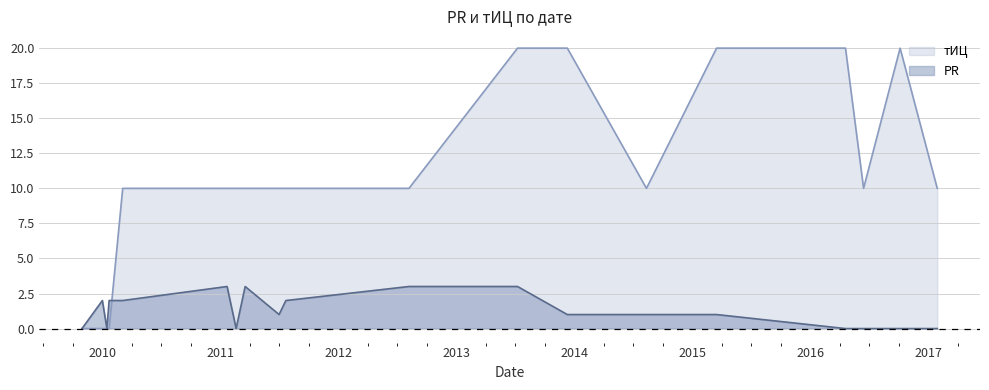

What are all the series names shown in the legend?

тИЦ, PR